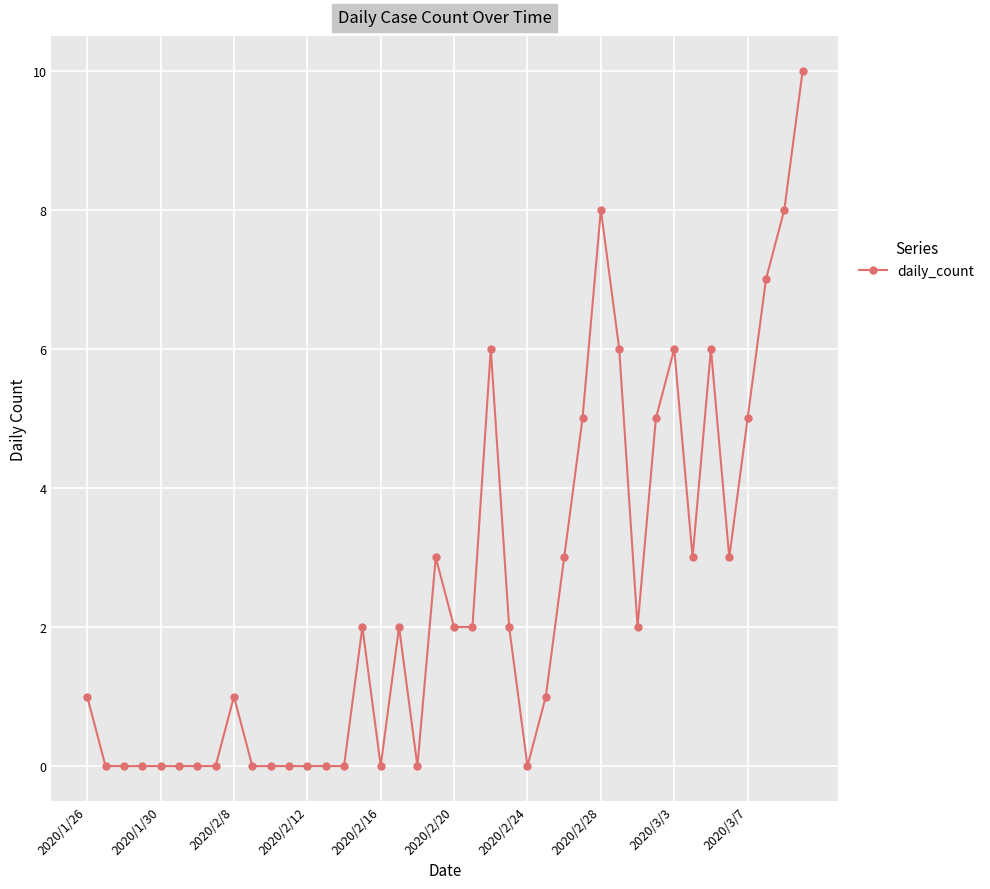

Reading left to right, transcribe all the data shown in this chart.

1	0	0	0	0	0	0	0	1	0	0	0	0	0	0	2	0	2	0	3	2	2	6	2	0	1	3	5	8	6	2	5	6	3	6	3	5	7	8	10